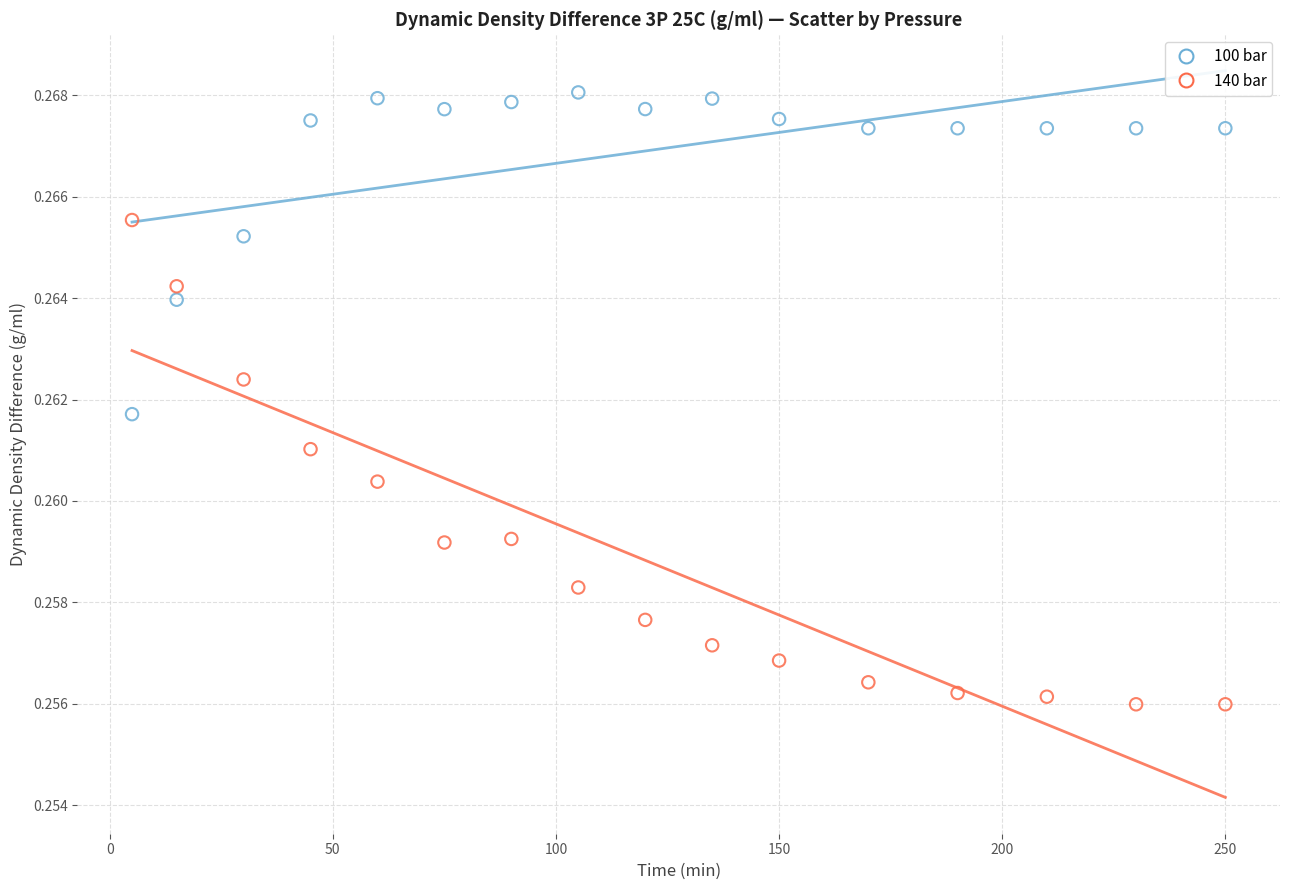

What are all the series names shown in the legend?

100 bar, 140 bar